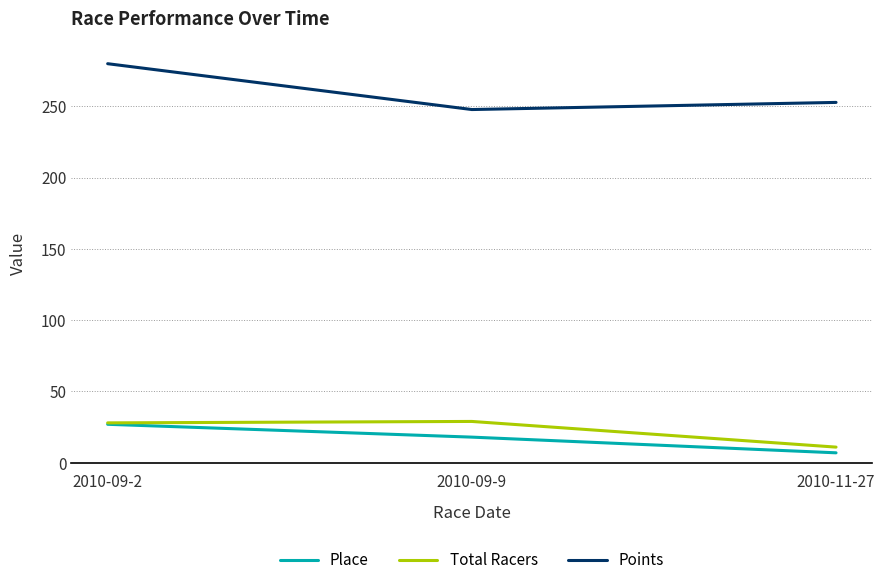

What is the average value of the Place series?

17.3